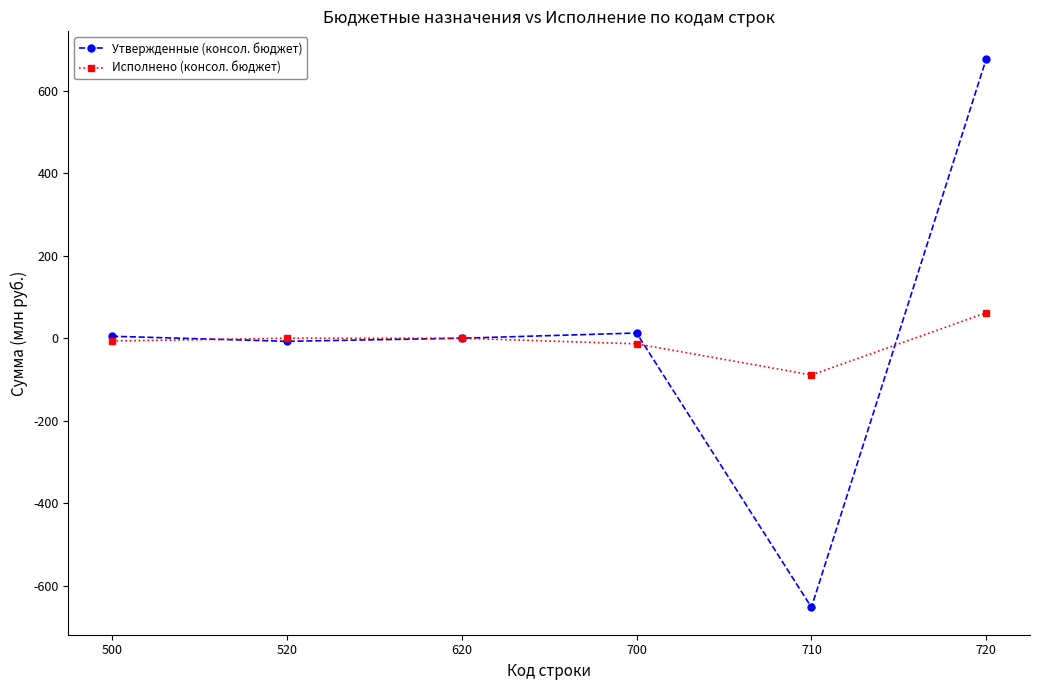

After their last crossing, which series has the higher values: Исполнено (консол. бюджет) or Утвержденные (консол. бюджет)?

Утвержденные (консол. бюджет)